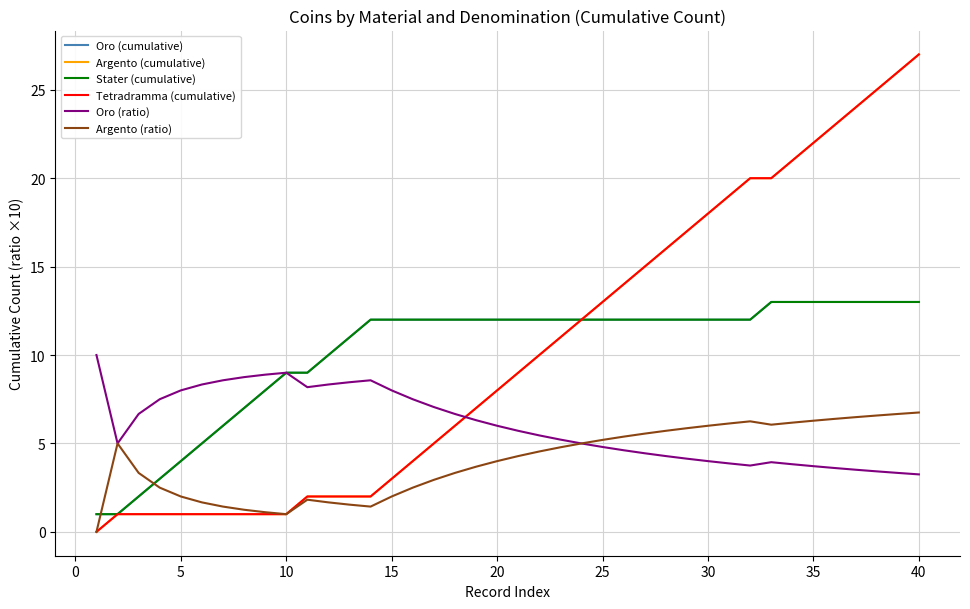

What is the difference between the maximum and second lowest values in the Argento (ratio) series?

5.8